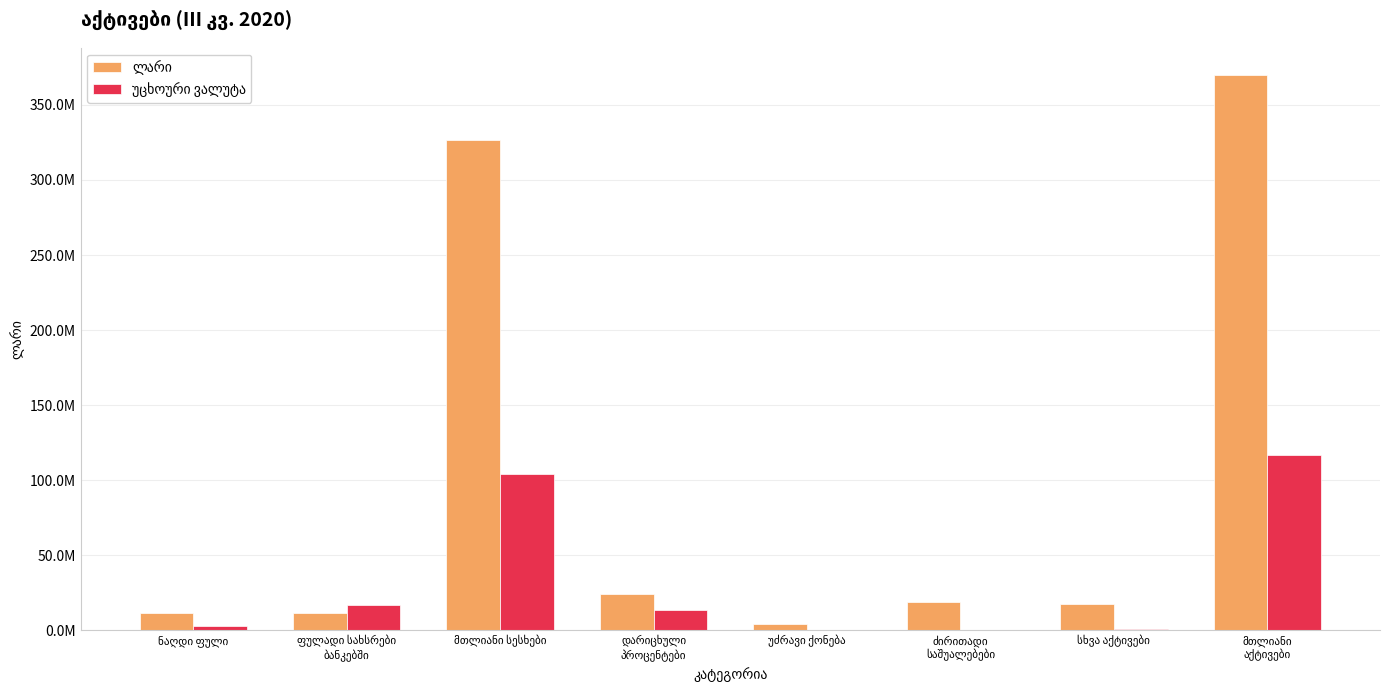

What is the label of the 1st bar from the right?

მთლიანი
აქტივები